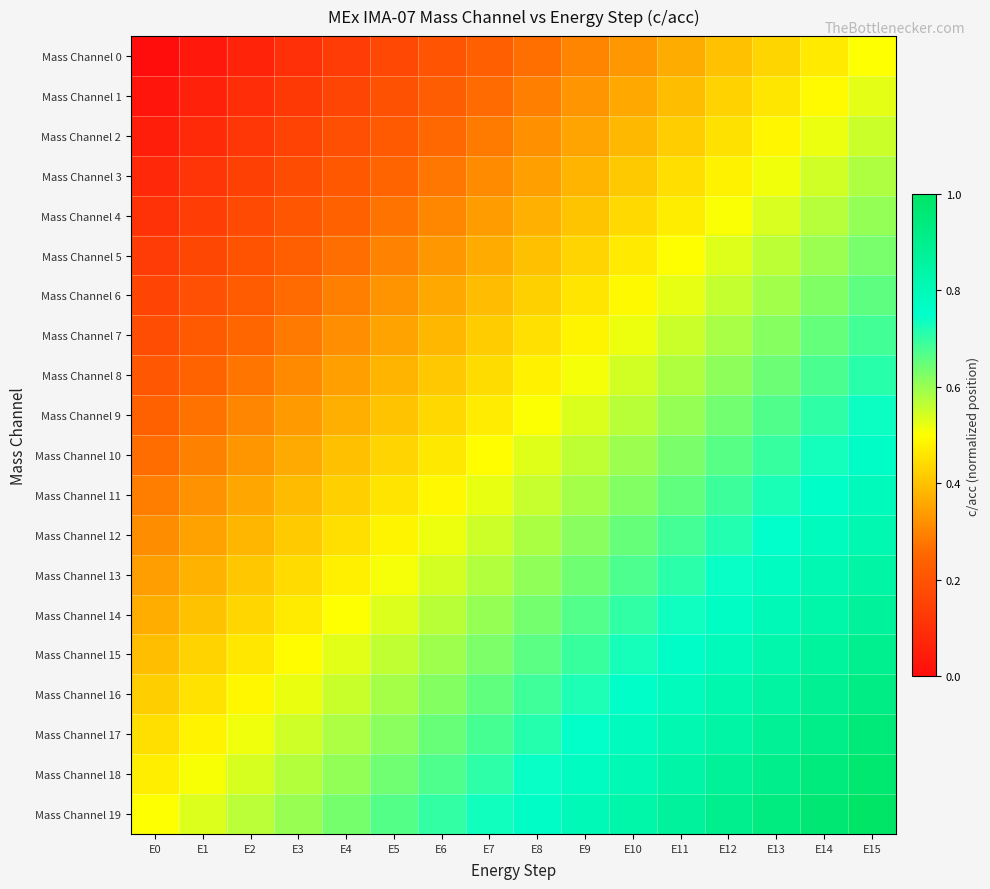

Reading left to right, transcribe all the data shown in this chart.

Mass Channel 0: E0=0.0	E1=0.0	E2=0.1	E3=0.1	E4=0.1	E5=0.2	E6=0.2	E7=0.2	E8=0.3	E9=0.3	E10=0.3	E11=0.4	E12=0.4	E13=0.4	E14=0.5	E15=0.5
Mass Channel 1: E0=0.0	E1=0.1	E2=0.1	E3=0.1	E4=0.2	E5=0.2	E6=0.2	E7=0.3	E8=0.3	E9=0.3	E10=0.4	E11=0.4	E12=0.4	E13=0.5	E14=0.5	E15=0.5
Mass Channel 2: E0=0.1	E1=0.1	E2=0.1	E3=0.2	E4=0.2	E5=0.2	E6=0.3	E7=0.3	E8=0.3	E9=0.4	E10=0.4	E11=0.4	E12=0.5	E13=0.5	E14=0.5	E15=0.6
Mass Channel 3: E0=0.1	E1=0.1	E2=0.1	E3=0.2	E4=0.2	E5=0.2	E6=0.3	E7=0.3	E8=0.3	E9=0.4	E10=0.4	E11=0.4	E12=0.5	E13=0.5	E14=0.5	E15=0.6
Mass Channel 4: E0=0.1	E1=0.1	E2=0.2	E3=0.2	E4=0.2	E5=0.3	E6=0.3	E7=0.3	E8=0.4	E9=0.4	E10=0.4	E11=0.5	E12=0.5	E13=0.5	E14=0.6	E15=0.6
Mass Channel 5: E0=0.1	E1=0.2	E2=0.2	E3=0.2	E4=0.3	E5=0.3	E6=0.3	E7=0.4	E8=0.4	E9=0.4	E10=0.5	E11=0.5	E12=0.5	E13=0.6	E14=0.6	E15=0.6
Mass Channel 6: E0=0.2	E1=0.2	E2=0.2	E3=0.3	E4=0.3	E5=0.3	E6=0.4	E7=0.4	E8=0.4	E9=0.5	E10=0.5	E11=0.5	E12=0.6	E13=0.6	E14=0.6	E15=0.7
Mass Channel 7: E0=0.2	E1=0.2	E2=0.3	E3=0.3	E4=0.3	E5=0.4	E6=0.4	E7=0.4	E8=0.5	E9=0.5	E10=0.5	E11=0.6	E12=0.6	E13=0.6	E14=0.7	E15=0.7
Mass Channel 8: E0=0.2	E1=0.2	E2=0.3	E3=0.3	E4=0.3	E5=0.4	E6=0.4	E7=0.4	E8=0.5	E9=0.5	E10=0.5	E11=0.6	E12=0.6	E13=0.6	E14=0.7	E15=0.7
Mass Channel 9: E0=0.2	E1=0.3	E2=0.3	E3=0.3	E4=0.4	E5=0.4	E6=0.4	E7=0.5	E8=0.5	E9=0.5	E10=0.6	E11=0.6	E12=0.6	E13=0.7	E14=0.7	E15=0.7
Mass Channel 10: E0=0.3	E1=0.3	E2=0.3	E3=0.4	E4=0.4	E5=0.4	E6=0.5	E7=0.5	E8=0.5	E9=0.6	E10=0.6	E11=0.6	E12=0.7	E13=0.7	E14=0.7	E15=0.8
Mass Channel 11: E0=0.3	E1=0.3	E2=0.4	E3=0.4	E4=0.4	E5=0.5	E6=0.5	E7=0.5	E8=0.6	E9=0.6	E10=0.6	E11=0.7	E12=0.7	E13=0.7	E14=0.8	E15=0.8
Mass Channel 12: E0=0.3	E1=0.3	E2=0.4	E3=0.4	E4=0.4	E5=0.5	E6=0.5	E7=0.5	E8=0.6	E9=0.6	E10=0.6	E11=0.7	E12=0.7	E13=0.7	E14=0.8	E15=0.8
Mass Channel 13: E0=0.3	E1=0.4	E2=0.4	E3=0.4	E4=0.5	E5=0.5	E6=0.5	E7=0.6	E8=0.6	E9=0.6	E10=0.7	E11=0.7	E12=0.7	E13=0.8	E14=0.8	E15=0.8
Mass Channel 14: E0=0.4	E1=0.4	E2=0.4	E3=0.5	E4=0.5	E5=0.5	E6=0.6	E7=0.6	E8=0.6	E9=0.7	E10=0.7	E11=0.7	E12=0.8	E13=0.8	E14=0.8	E15=0.9
Mass Channel 15: E0=0.4	E1=0.4	E2=0.5	E3=0.5	E4=0.5	E5=0.6	E6=0.6	E7=0.6	E8=0.7	E9=0.7	E10=0.7	E11=0.8	E12=0.8	E13=0.8	E14=0.9	E15=0.9
Mass Channel 16: E0=0.4	E1=0.5	E2=0.5	E3=0.5	E4=0.6	E5=0.6	E6=0.6	E7=0.7	E8=0.7	E9=0.7	E10=0.8	E11=0.8	E12=0.8	E13=0.9	E14=0.9	E15=0.9
Mass Channel 17: E0=0.4	E1=0.5	E2=0.5	E3=0.5	E4=0.6	E5=0.6	E6=0.6	E7=0.7	E8=0.7	E9=0.7	E10=0.8	E11=0.8	E12=0.8	E13=0.9	E14=0.9	E15=0.9
Mass Channel 18: E0=0.5	E1=0.5	E2=0.5	E3=0.6	E4=0.6	E5=0.6	E6=0.7	E7=0.7	E8=0.7	E9=0.8	E10=0.8	E11=0.8	E12=0.9	E13=0.9	E14=0.9	E15=1.0
Mass Channel 19: E0=0.5	E1=0.5	E2=0.6	E3=0.6	E4=0.6	E5=0.7	E6=0.7	E7=0.7	E8=0.8	E9=0.8	E10=0.8	E11=0.9	E12=0.9	E13=0.9	E14=1.0	E15=1.0